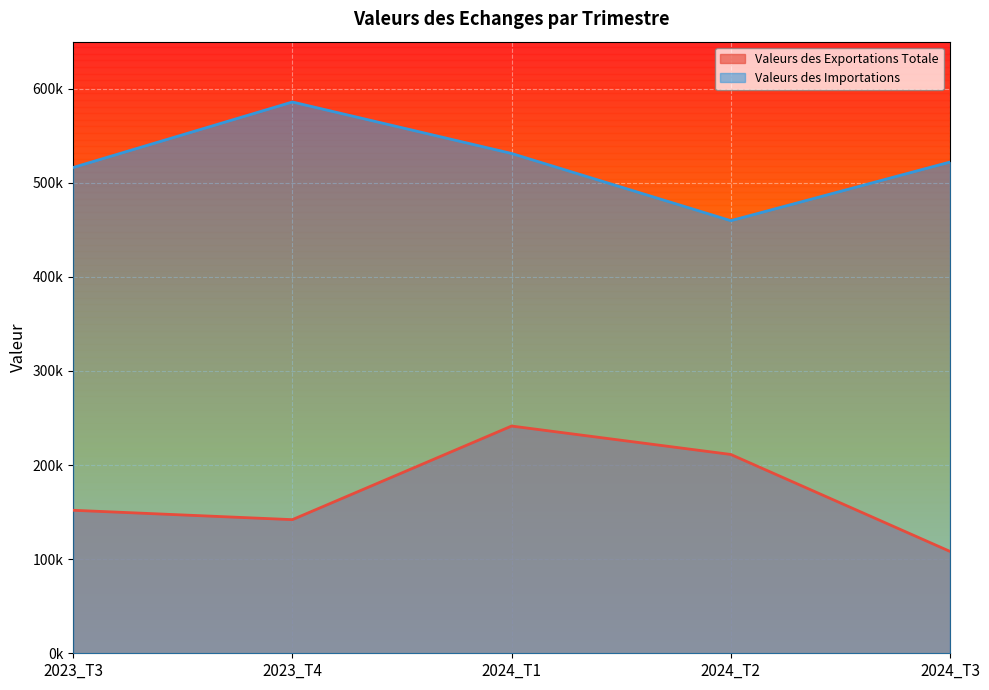

What is the greatest value displayed?

585892.1